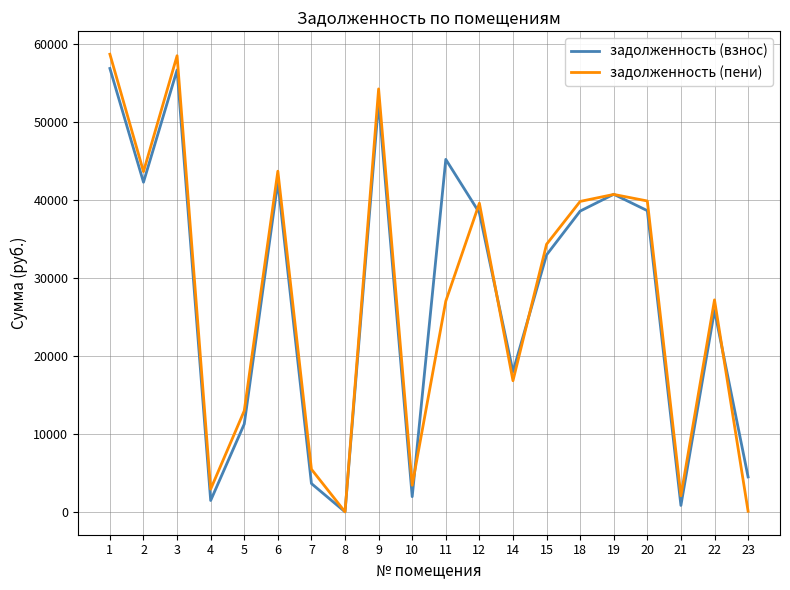

List the series in order of their peak value, lowest first.

задолженность (взнос), задолженность (пени)